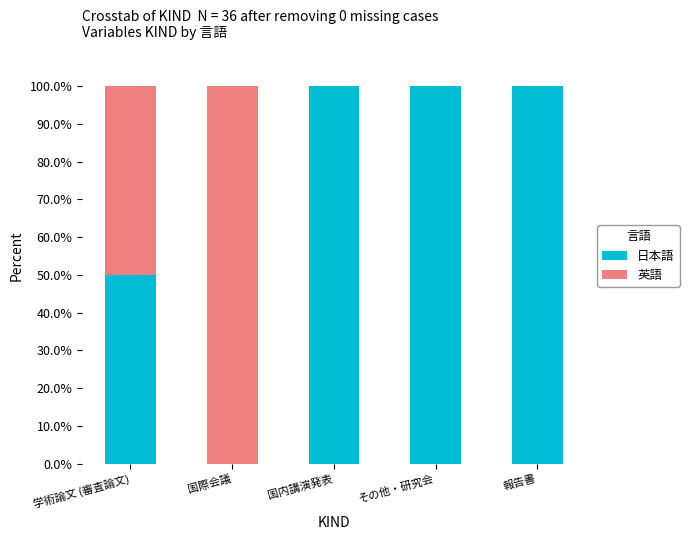

What is the sum of the 日本語 values at 国際会議 and 報告書?

100